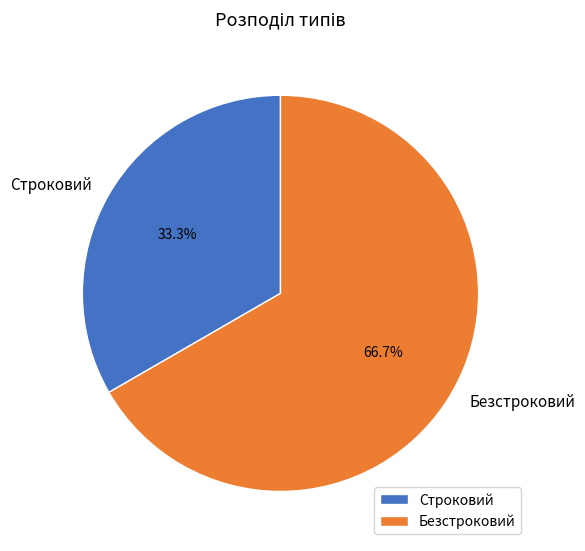

Is it true that Безстроковий is 67% of the pie?

True